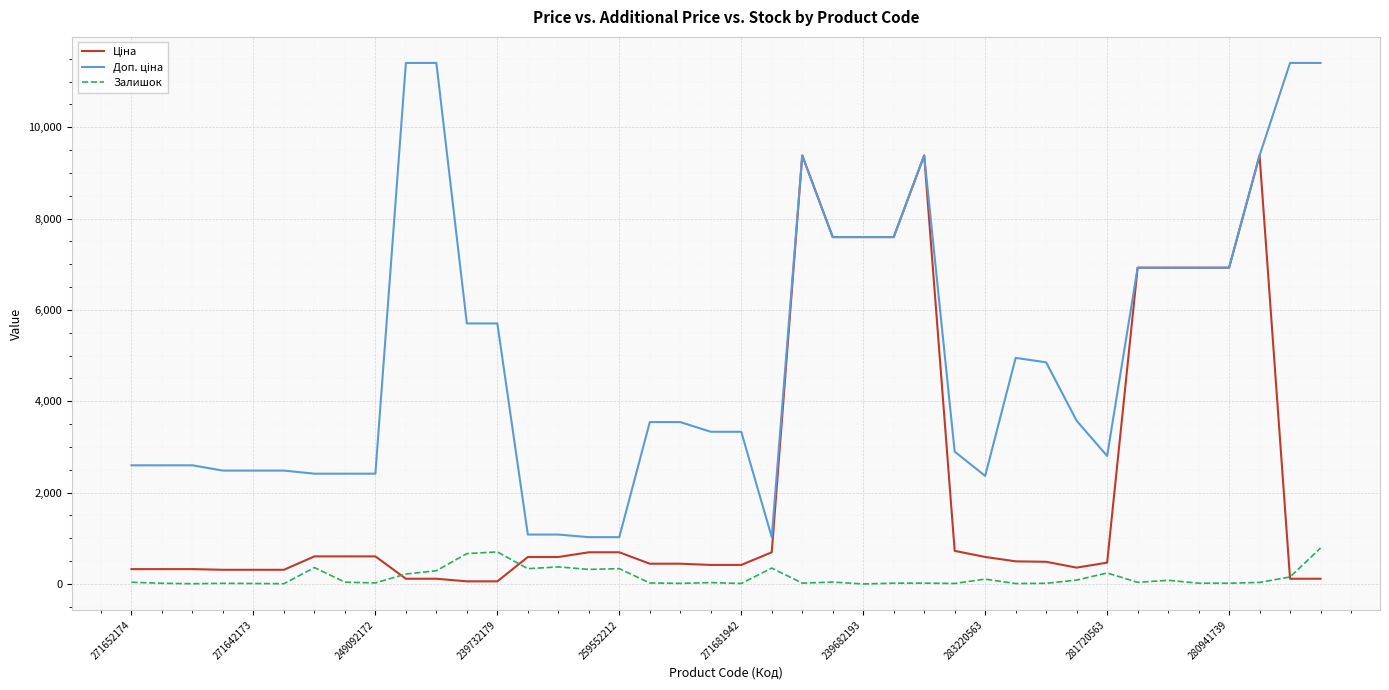

What is the maximum value shown in the chart?

11410.0